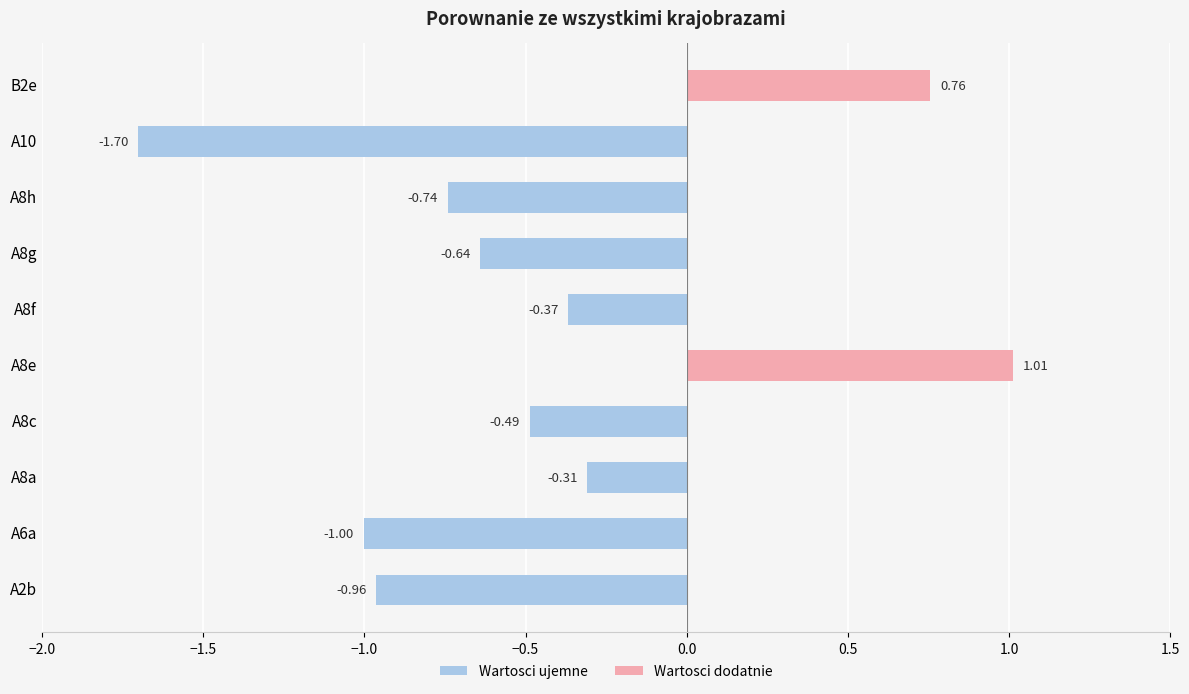

Where is the data nearest to the value -1?

A6a